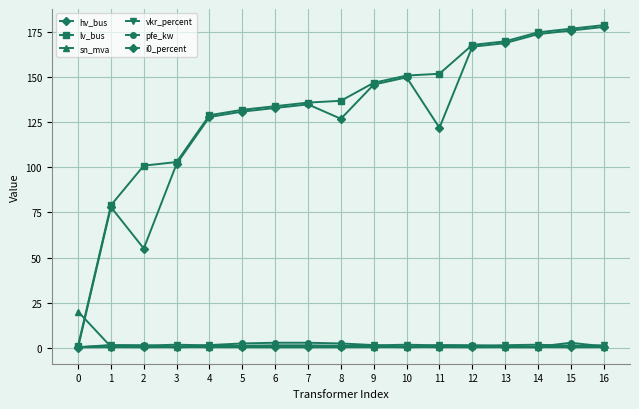

Count the number of data series in this chart.

6